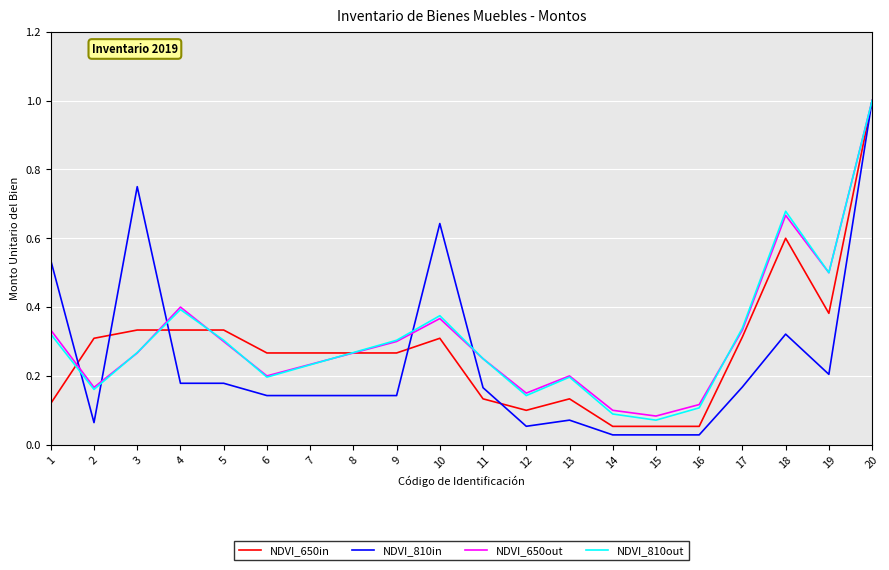

At which category is the sum across all series the highest?

20